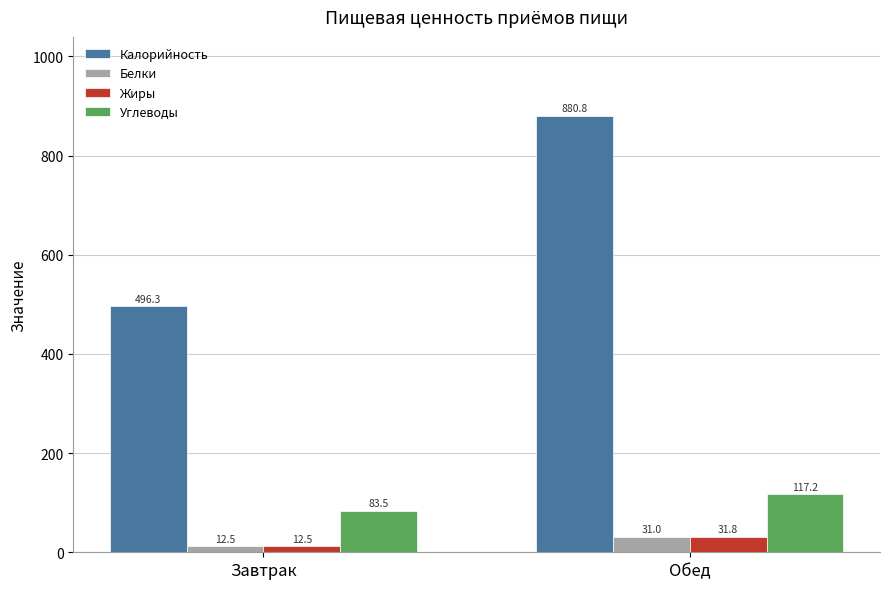

Reading right to left, extract all data points from this chart.

Калорийность: 880.8	496.3
Белки: 31.0	12.5
Жиры: 31.8	12.5
Углеводы: 117.2	83.5